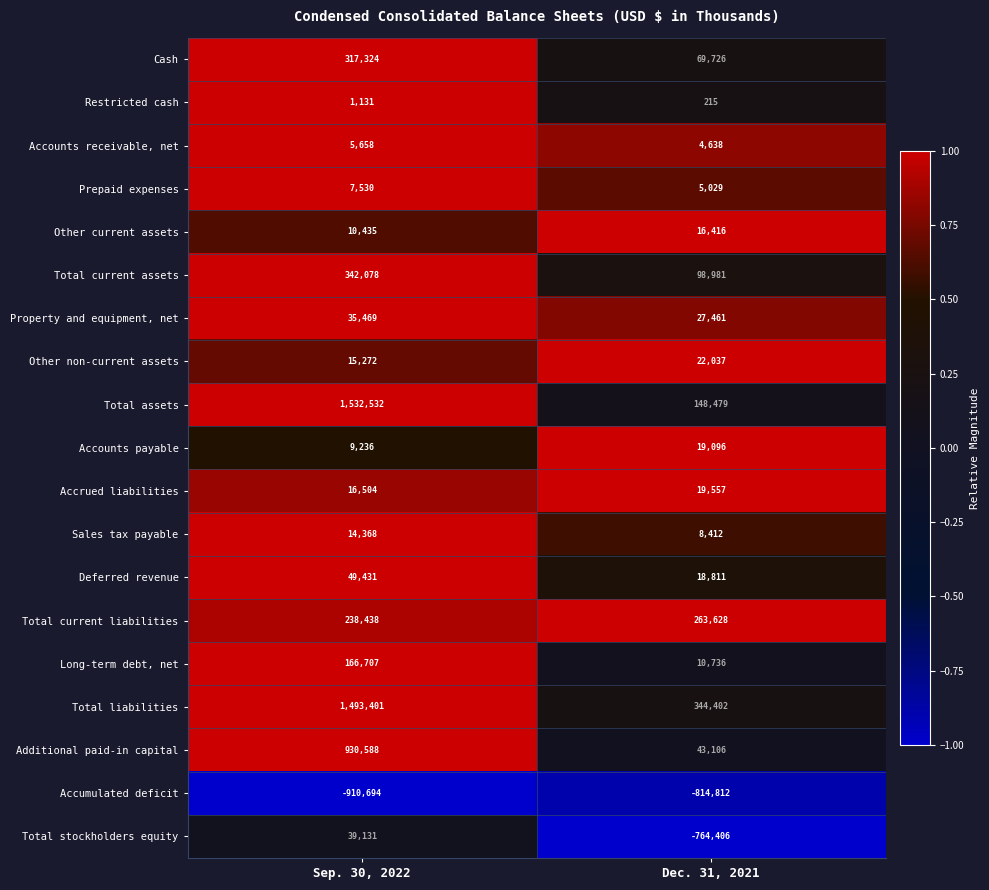

The Accounts payable series shows 12361 at Sep. 30, 2022. True or false?

False